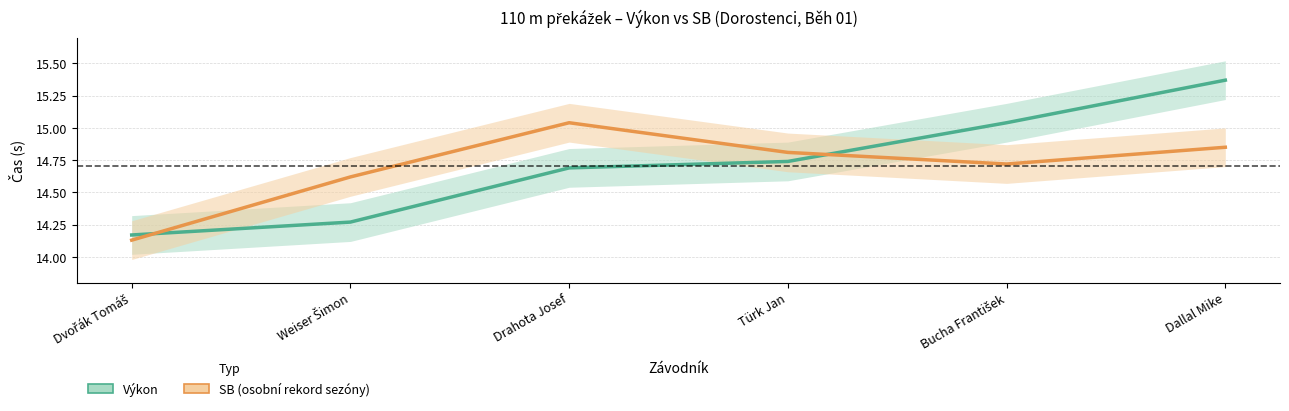

At which category is the sum across all series the highest?

Dallal Mike